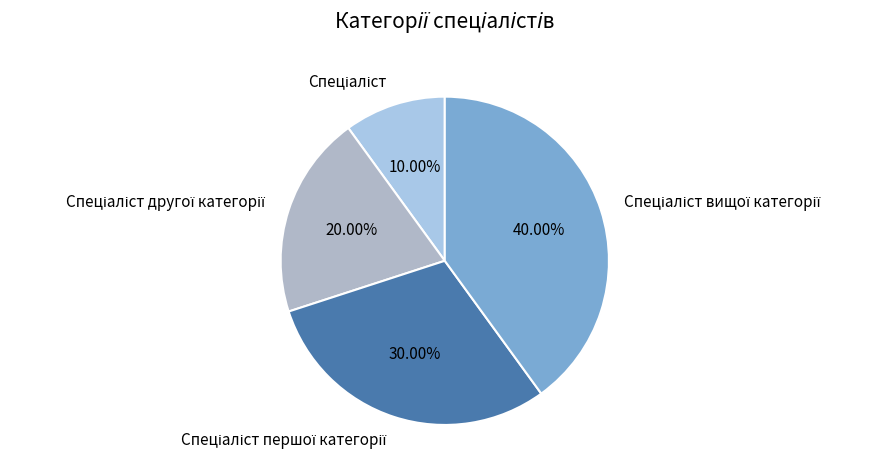

Is there a majority slice in this chart?

No